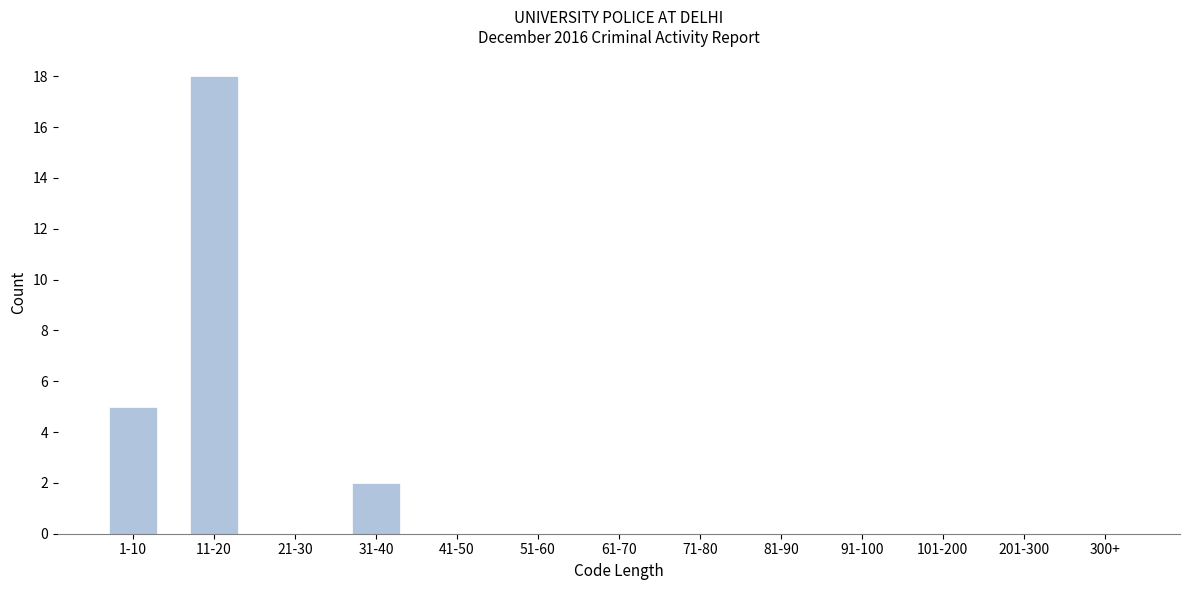

Reading left to right, what are all the values shown in this chart?

1-10=5	11-20=18	21-30=0	31-40=2	41-50=0	51-60=0	61-70=0	71-80=0	81-90=0	91-100=0	101-200=0	201-300=0	300+=0